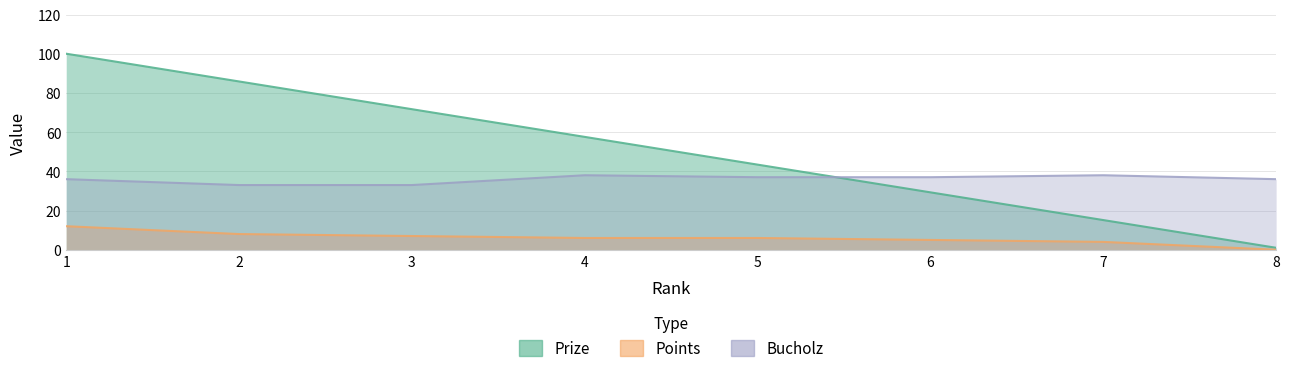

The Prize series shows 1.0 at 8. True or false?

True